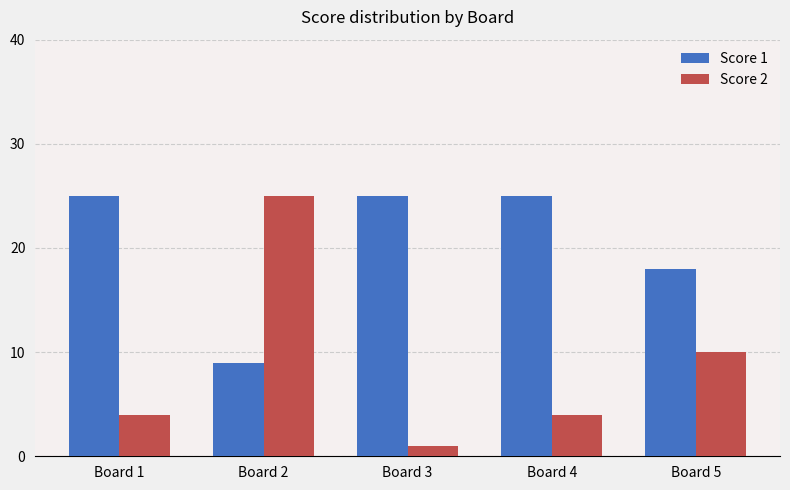

List the series in order of their overall mean, lowest first.

Score 2, Score 1